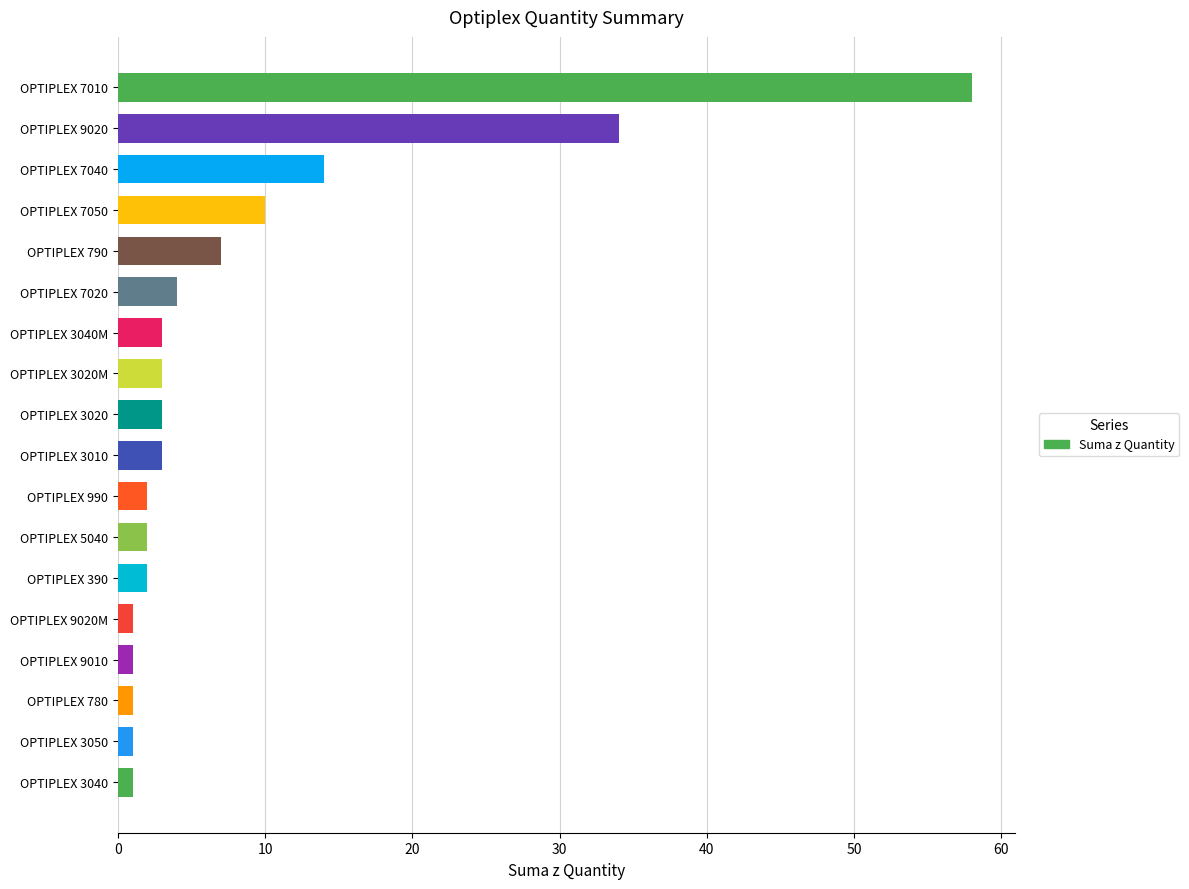

The chart shows a value of 3 at OPTIPLEX 3020. True or false?

True